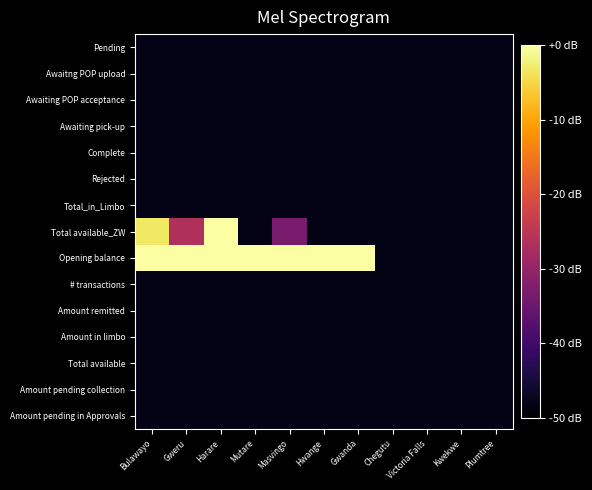

Reading left to right, what are all the values shown in this chart?

Pending: Bulawayo=-48.0	Gweru=-48.0	Harare=-48.0	Mutare=-48.0	Masvingo=-48.0	Hwange=-48.0	Gwanda=-48.0	Chegutu=-48.0	Victoria Falls=-48.0	Kwekwe=-48.0	Plumtree=-48.0
Awaitng POP upload: Bulawayo=-48.0	Gweru=-48.0	Harare=-48.0	Mutare=-48.0	Masvingo=-48.0	Hwange=-48.0	Gwanda=-48.0	Chegutu=-48.0	Victoria Falls=-48.0	Kwekwe=-48.0	Plumtree=-48.0
Awaiting POP acceptance: Bulawayo=-48.0	Gweru=-48.0	Harare=-48.0	Mutare=-48.0	Masvingo=-48.0	Hwange=-48.0	Gwanda=-48.0	Chegutu=-48.0	Victoria Falls=-48.0	Kwekwe=-48.0	Plumtree=-48.0
Awaiting pick-up: Bulawayo=-48.0	Gweru=-48.0	Harare=-48.0	Mutare=-48.0	Masvingo=-48.0	Hwange=-48.0	Gwanda=-48.0	Chegutu=-48.0	Victoria Falls=-48.0	Kwekwe=-48.0	Plumtree=-48.0
Complete: Bulawayo=-48.0	Gweru=-48.0	Harare=-48.0	Mutare=-48.0	Masvingo=-48.0	Hwange=-48.0	Gwanda=-48.0	Chegutu=-48.0	Victoria Falls=-48.0	Kwekwe=-48.0	Plumtree=-48.0
Rejected: Bulawayo=-48.0	Gweru=-48.0	Harare=-48.0	Mutare=-48.0	Masvingo=-48.0	Hwange=-48.0	Gwanda=-48.0	Chegutu=-48.0	Victoria Falls=-48.0	Kwekwe=-48.0	Plumtree=-48.0
Total_in_Limbo: Bulawayo=-48.0	Gweru=-48.0	Harare=-48.0	Mutare=-48.0	Masvingo=-48.0	Hwange=-48.0	Gwanda=-48.0	Chegutu=-48.0	Victoria Falls=-48.0	Kwekwe=-48.0	Plumtree=-48.0
Total available_ZW: Bulawayo=-3.2	Gweru=-26.6	Harare=0.0	Mutare=-48.0	Masvingo=-33.2	Hwange=-48.0	Gwanda=-48.0	Chegutu=-48.0	Victoria Falls=-48.0	Kwekwe=-48.0	Plumtree=-48.0
Opening balance: Bulawayo=0.0	Gweru=0.0	Harare=0.0	Mutare=0.0	Masvingo=0.0	Hwange=0.0	Gwanda=0.0	Chegutu=-48.0	Victoria Falls=-48.0	Kwekwe=-48.0	Plumtree=-48.0
# transactions: Bulawayo=-48.0	Gweru=-48.0	Harare=-48.0	Mutare=-48.0	Masvingo=-48.0	Hwange=-48.0	Gwanda=-48.0	Chegutu=-48.0	Victoria Falls=-48.0	Kwekwe=-48.0	Plumtree=-48.0
Amount remitted: Bulawayo=-48.0	Gweru=-48.0	Harare=-48.0	Mutare=-48.0	Masvingo=-48.0	Hwange=-48.0	Gwanda=-48.0	Chegutu=-48.0	Victoria Falls=-48.0	Kwekwe=-48.0	Plumtree=-48.0
Amount in limbo: Bulawayo=-48.0	Gweru=-48.0	Harare=-48.0	Mutare=-48.0	Masvingo=-48.0	Hwange=-48.0	Gwanda=-48.0	Chegutu=-48.0	Victoria Falls=-48.0	Kwekwe=-48.0	Plumtree=-48.0
Total available: Bulawayo=-48.0	Gweru=-48.0	Harare=-48.0	Mutare=-48.0	Masvingo=-48.0	Hwange=-48.0	Gwanda=-48.0	Chegutu=-48.0	Victoria Falls=-48.0	Kwekwe=-48.0	Plumtree=-48.0
Amount pending collection: Bulawayo=-48.0	Gweru=-48.0	Harare=-48.0	Mutare=-48.0	Masvingo=-48.0	Hwange=-48.0	Gwanda=-48.0	Chegutu=-48.0	Victoria Falls=-48.0	Kwekwe=-48.0	Plumtree=-48.0
Amount pending in Approvals: Bulawayo=-48.0	Gweru=-48.0	Harare=-48.0	Mutare=-48.0	Masvingo=-48.0	Hwange=-48.0	Gwanda=-48.0	Chegutu=-48.0	Victoria Falls=-48.0	Kwekwe=-48.0	Plumtree=-48.0